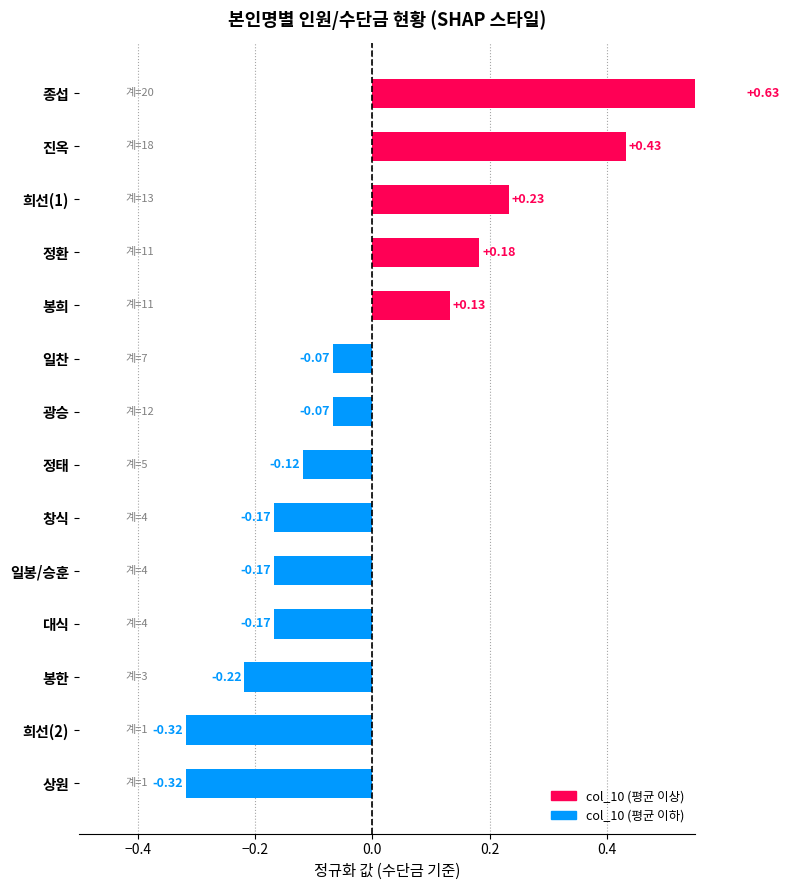

Reading left to right, what are all the values shown in this chart?

-0.3	-0.3	-0.2	-0.2	-0.2	-0.2	-0.1	-0.1	-0.1	0.1	0.2	0.2	0.4	0.6